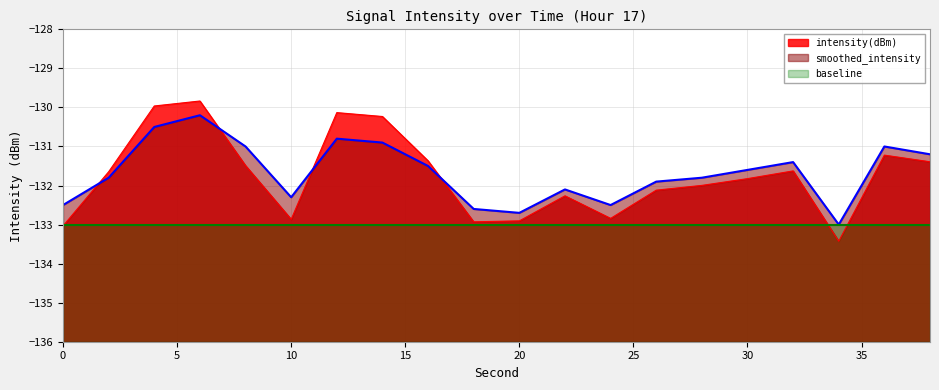

True or false: smoothed_intensity and intensity(dBm) cross at least once.

True